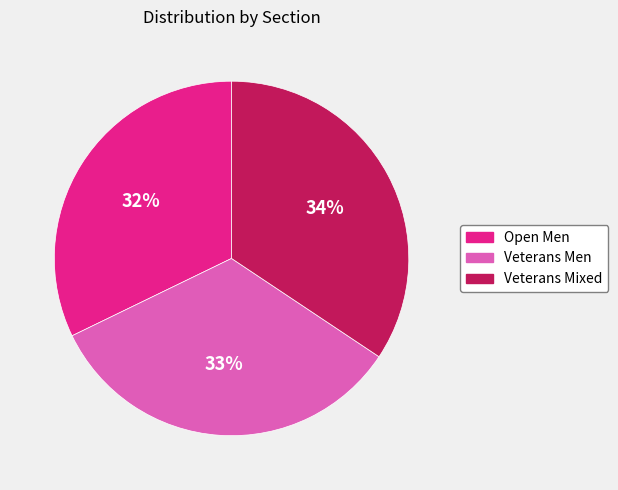

Is there a majority slice in this chart?

No